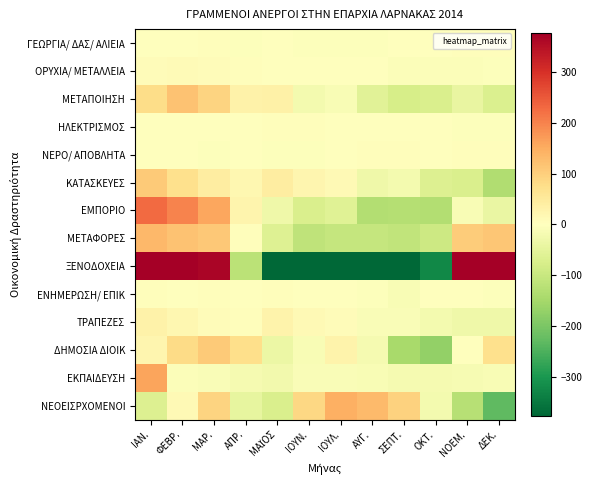

At which category is the sum across all series the highest?

ΙΑΝ.